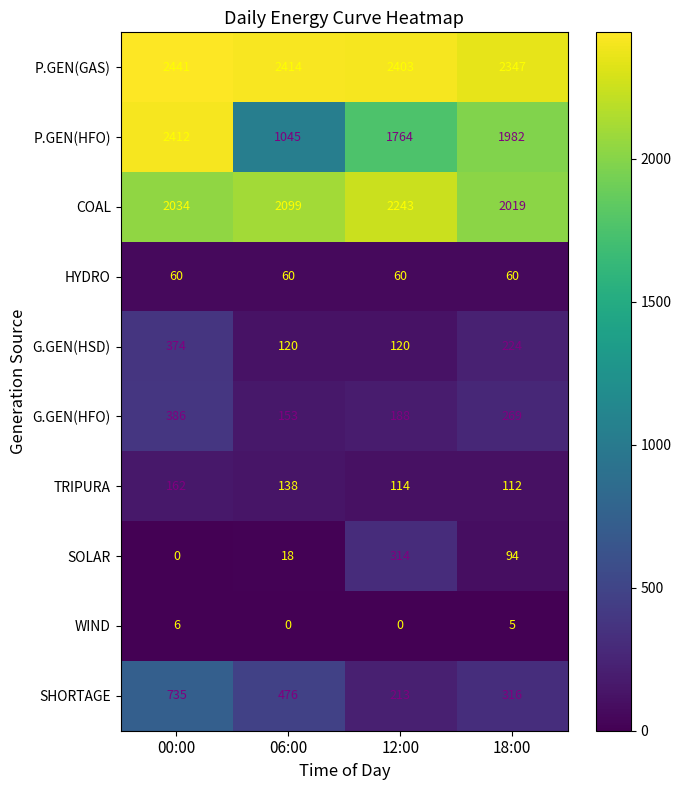

Which series has the largest range (max minus min)?

P.GEN(HFO)